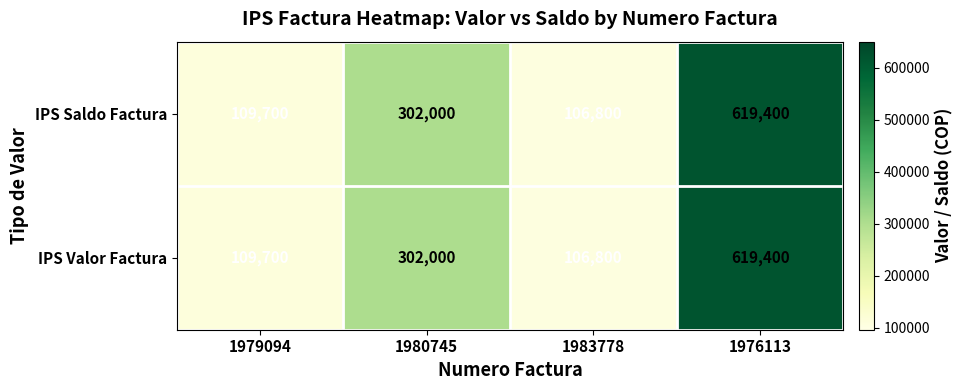

Reading right to left, extract all data points from this chart.

IPS Saldo Factura: 619400	106800	302000	109700
IPS Valor Factura: 619400	106800	302000	109700